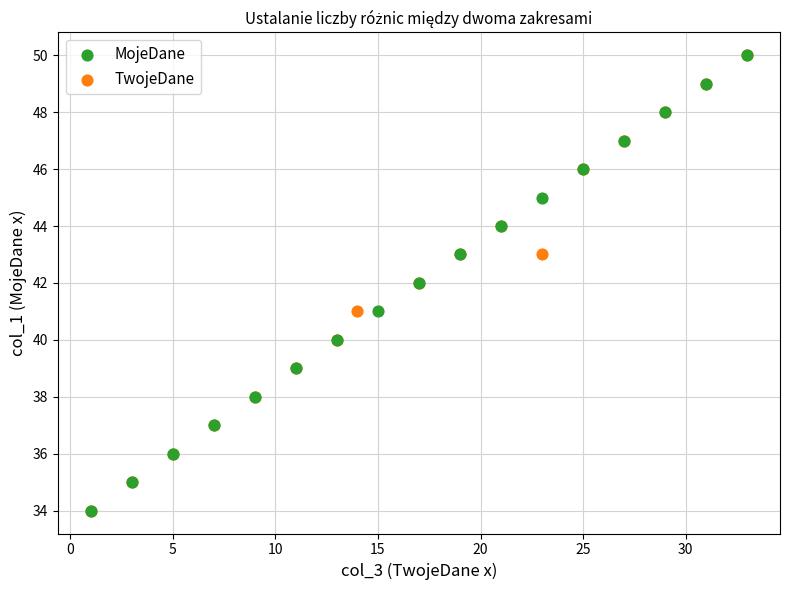

What are all the series names shown in the legend?

MojeDane, TwojeDane